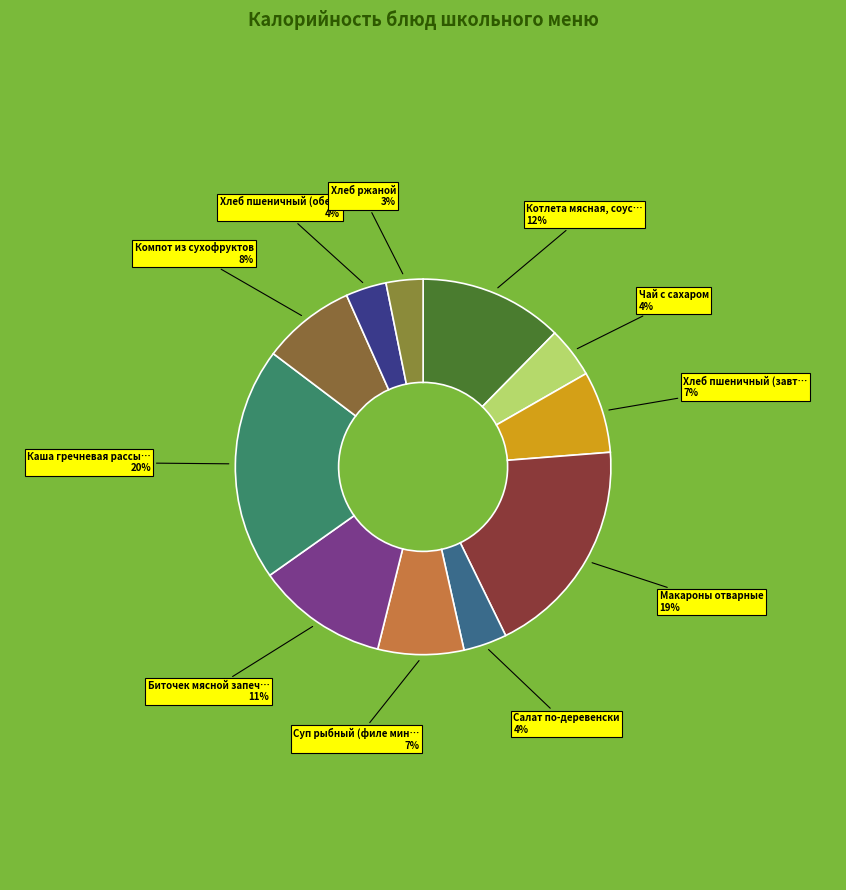

What is the smallest slice in the pie chart?

Хлеб ржаной